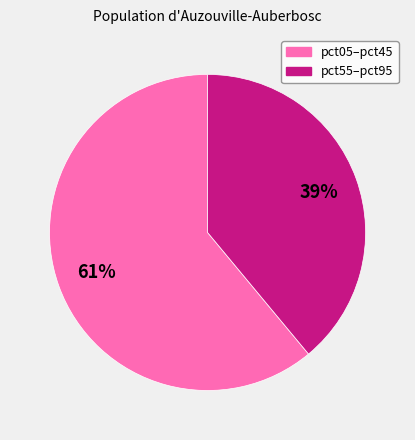

Does any single category account for the majority?

Yes